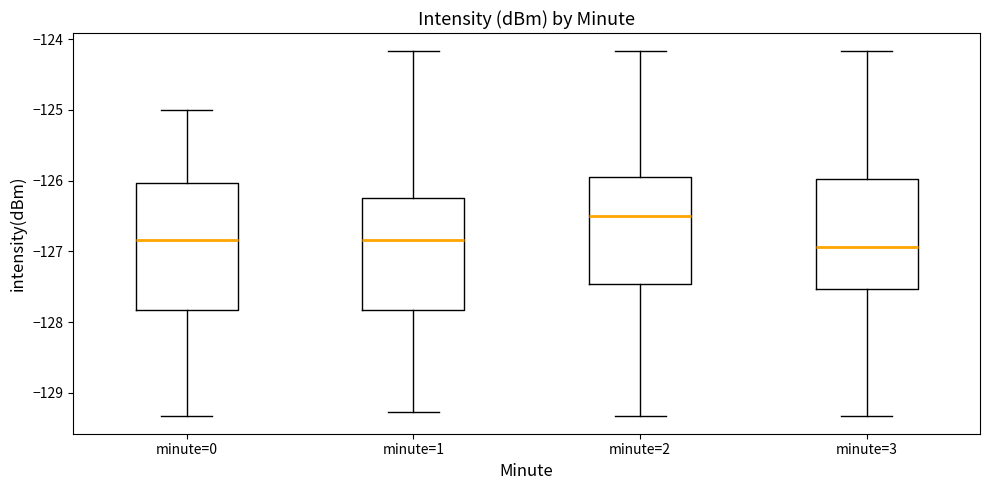

Reading left to right, transcribe this box plot: for each box, give where its median line is, the range the box spans, and where its two whiskers end, as read against the y-axis. The values are not printed on the chart, so give them approximately, as read against the axis.

minute=0: median -126.8, box -127.8 to -126.0, whiskers -129.3 to -125.0
minute=1: median -126.8, box -127.8 to -126.2, whiskers -129.3 to -124.2
minute=2: median -126.5, box -127.5 to -126.0, whiskers -129.3 to -124.2
minute=3: median -126.9, box -127.5 to -126.0, whiskers -129.3 to -124.2